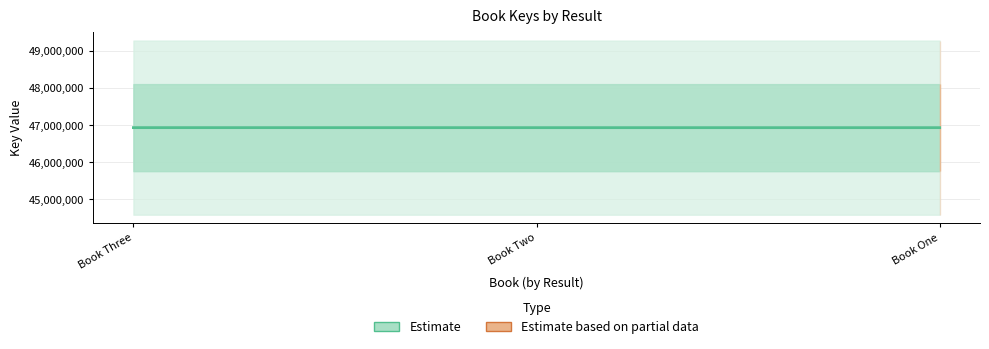

List the labels in order of value, largest first.

Book Three, Book Two, Book One